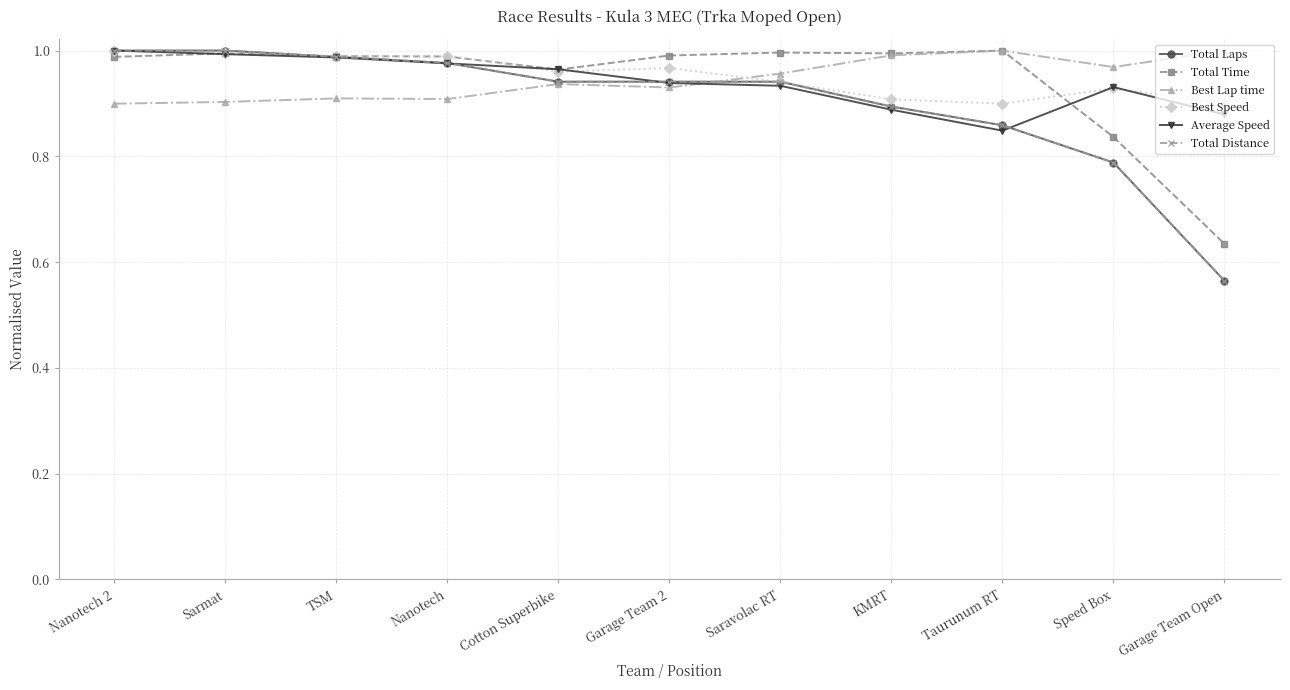

At which category does the chart reach its peak across all series?

Nanotech 2